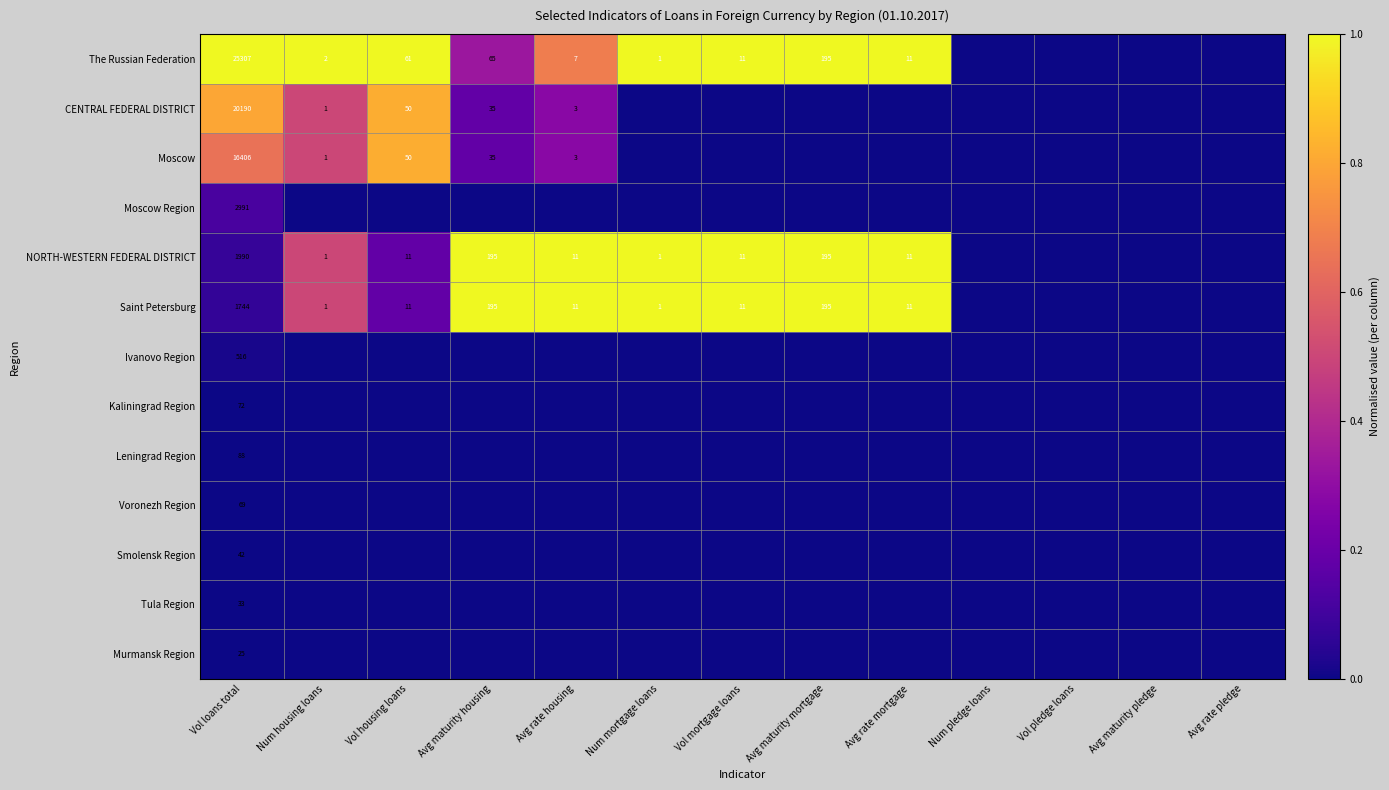

What is the difference between the CENTRAL FEDERAL DISTRICT values at Avg rate housing and Vol housing loans?

47